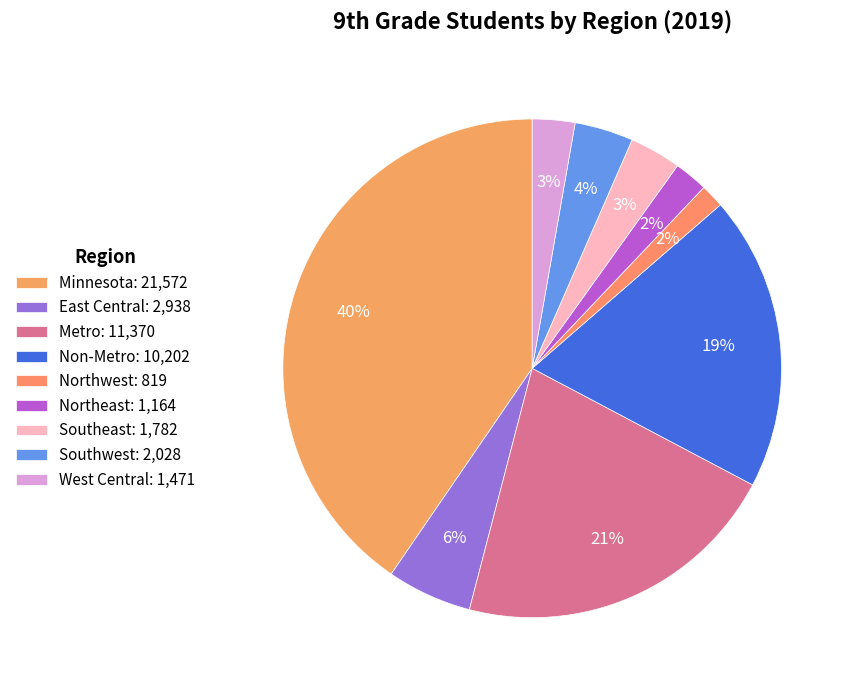

Between Southwest and Metro, which is larger?

Metro